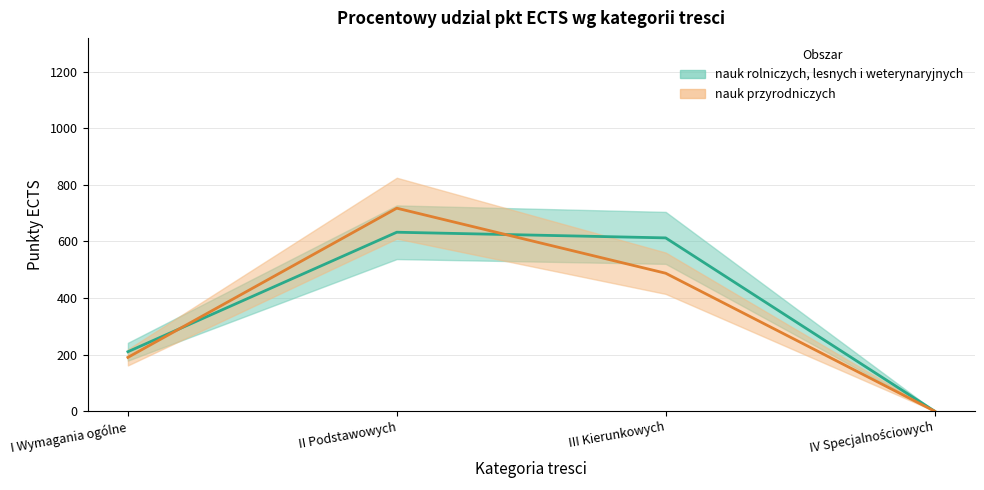

At how many categories does at least one series exceed 65?

3